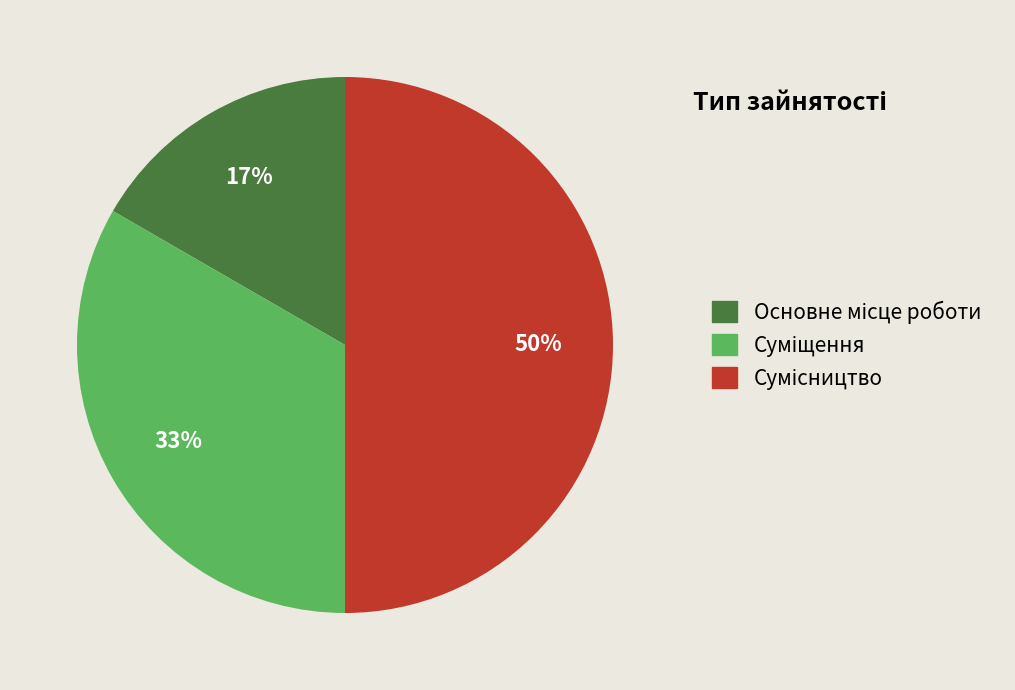

To the nearest percent, what is the average slice percentage?

33%